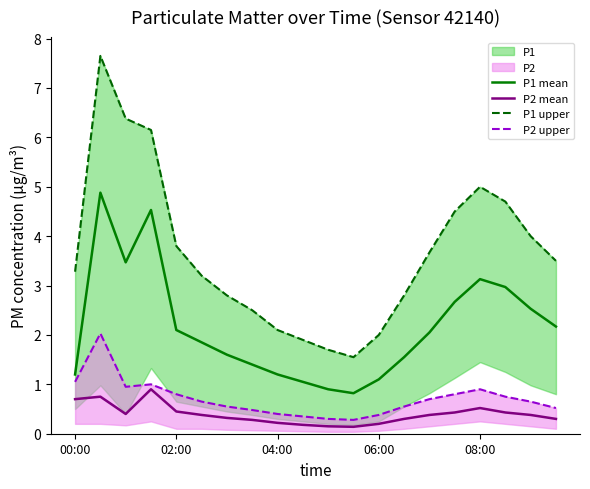

True or false: P2 upper and P1 upper cross at least once.

False